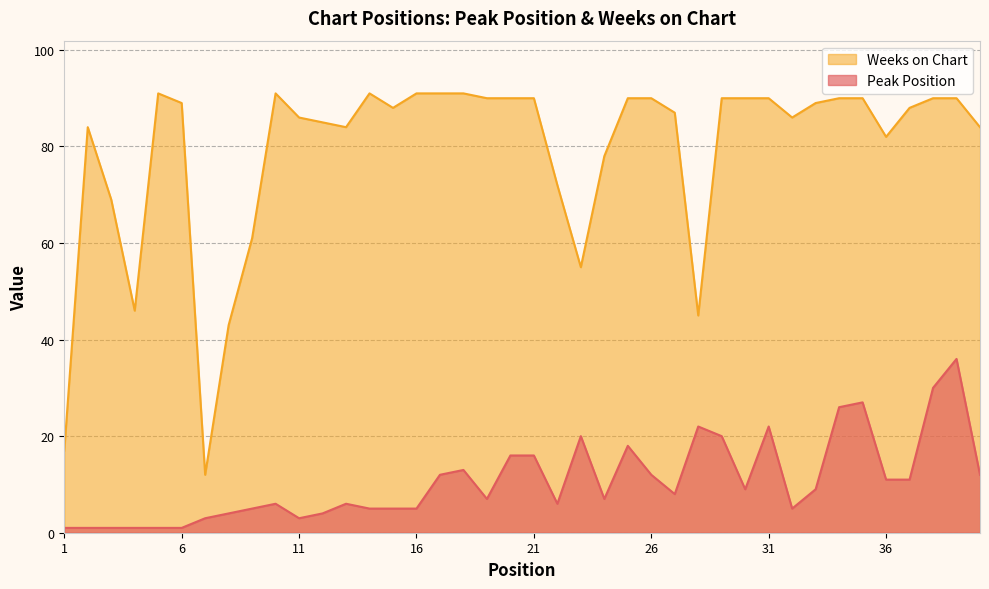

What is the total value across all series at 30?

99